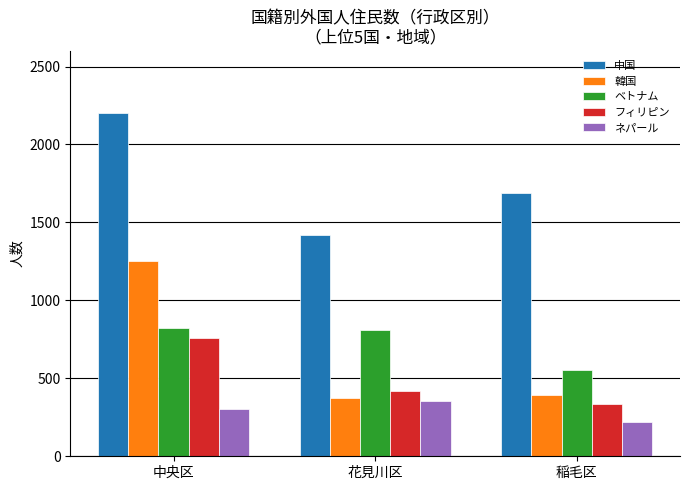

At which label does フィリピン first exceed 417?

中央区